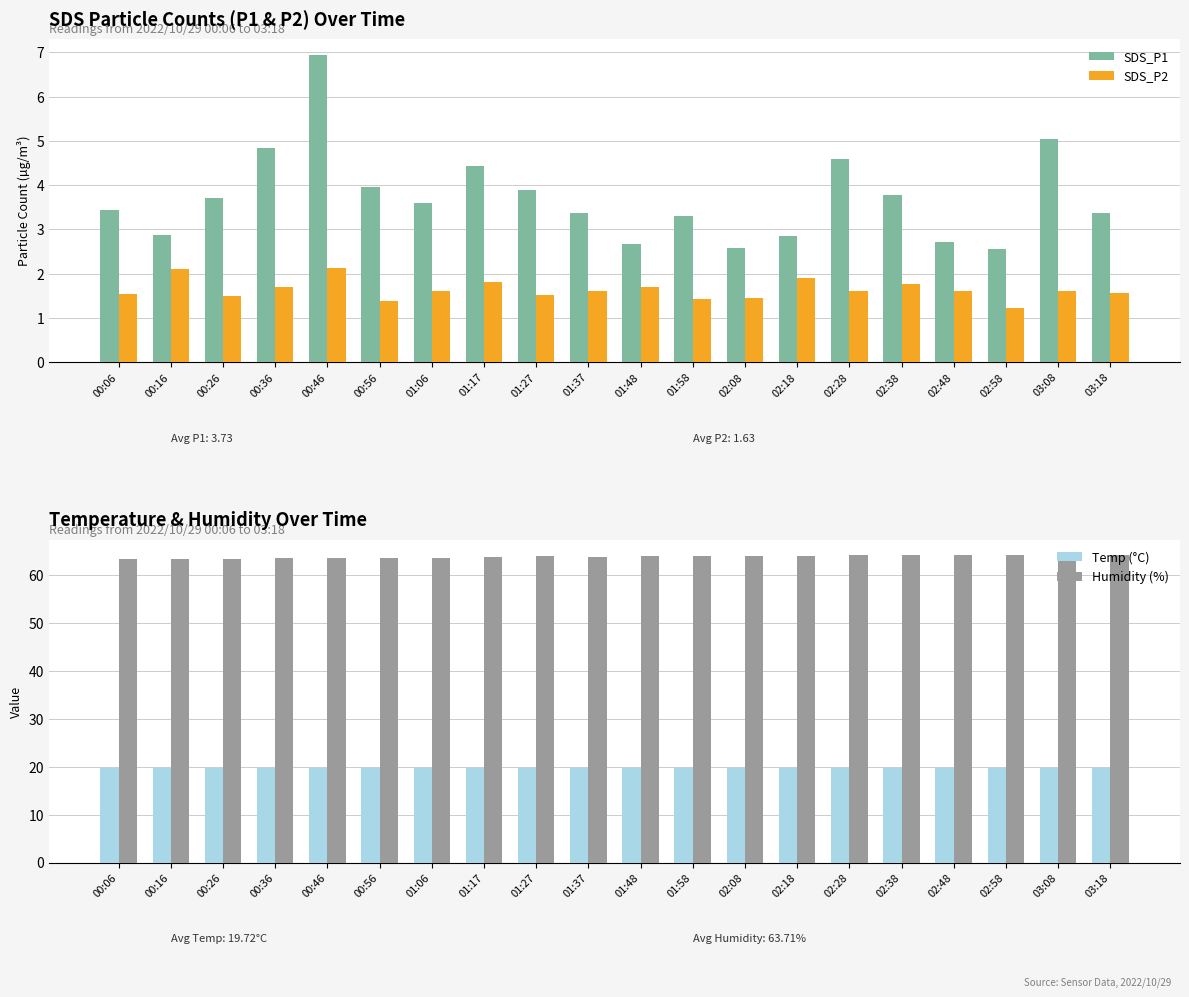

What is the label of the 2nd bar from the left?

00:16